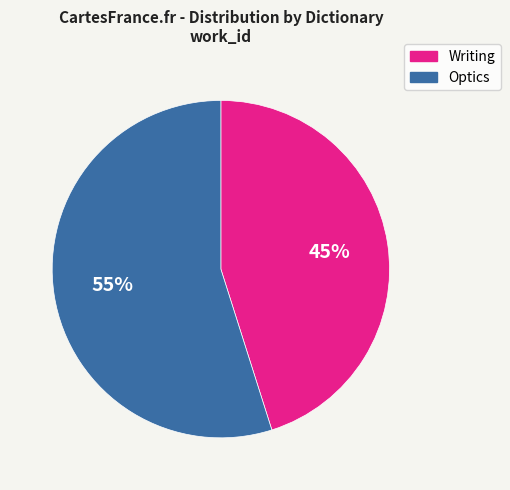

Is it true that Writing is 58% of the pie?

False